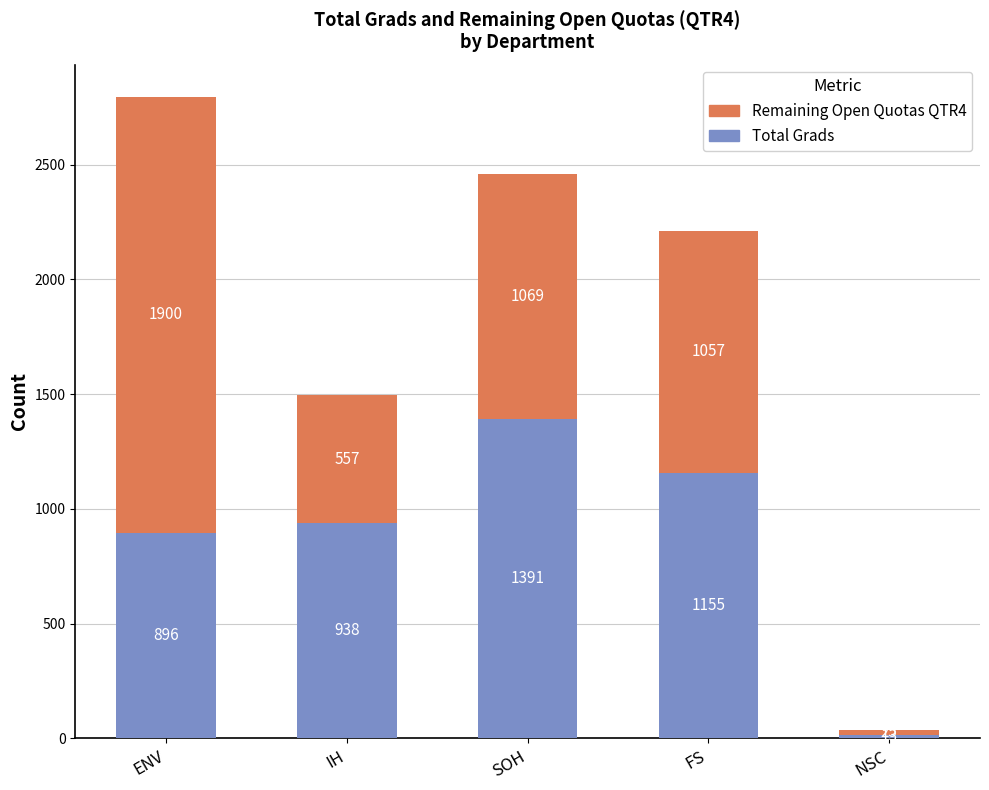

What are all the series names shown in the legend?

Remaining Open Quotas QTR4, Total Grads